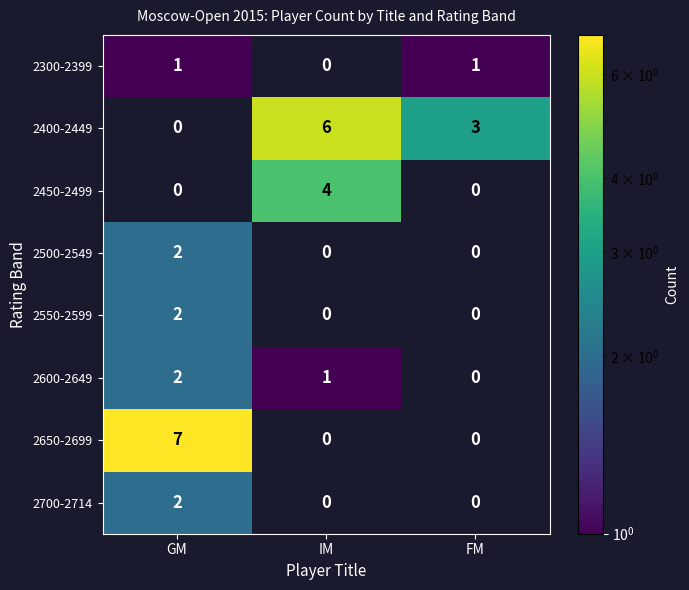

How many data points in 2550-2599 are above 0?

1